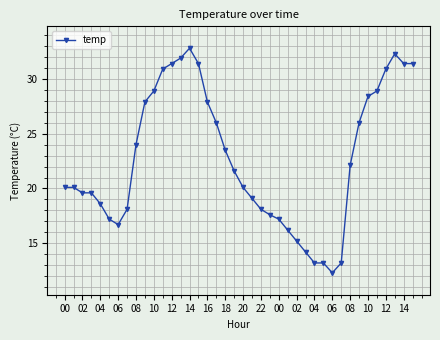

Count the number of values greater than 21.

20